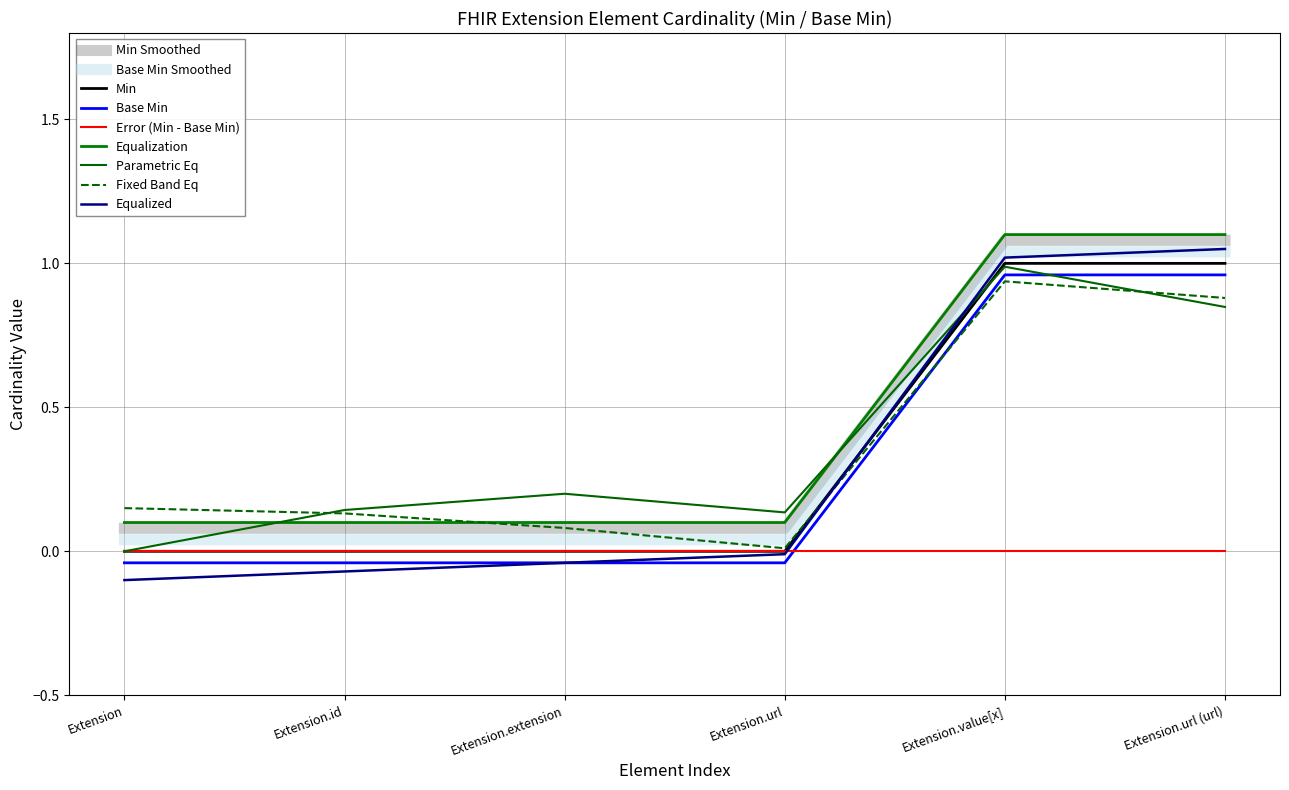

The value of Min at Extension.extension is 0.1. True or false?

True